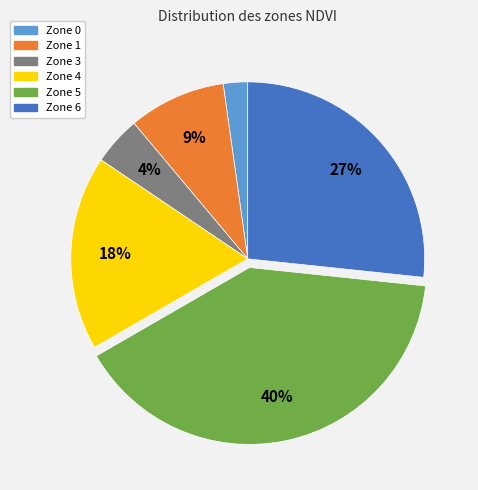

Which category has the biggest portion of the pie?

Zone 5